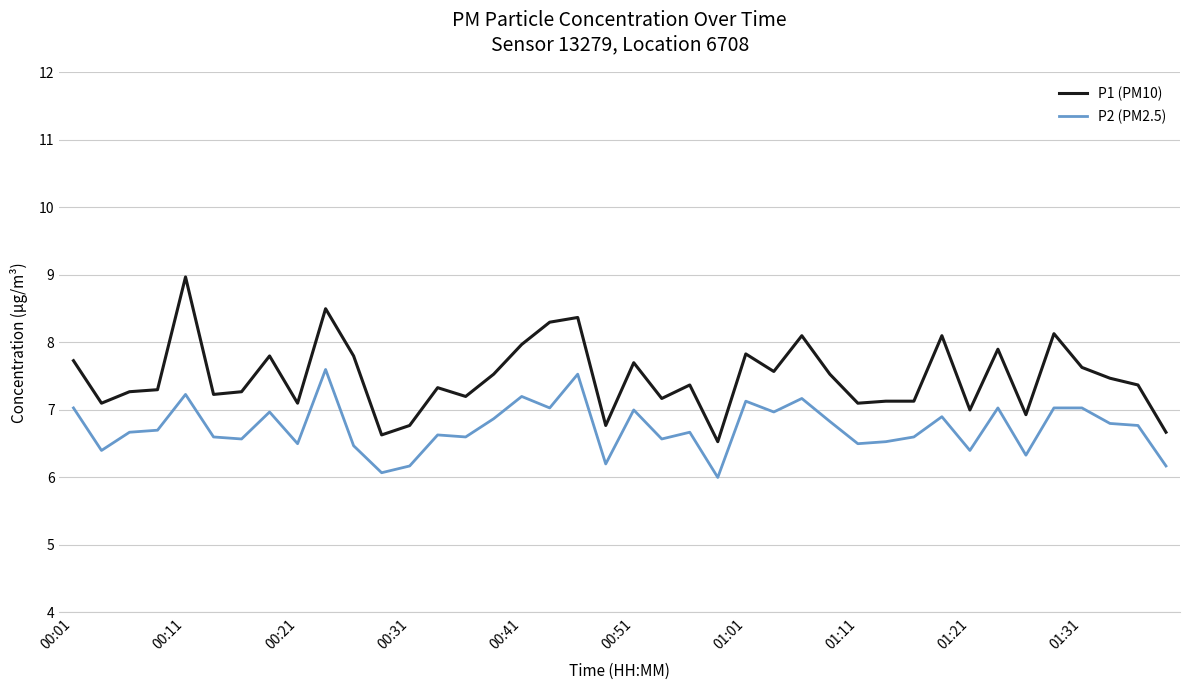

Which series has the largest total across all categories?

P1 (PM10)